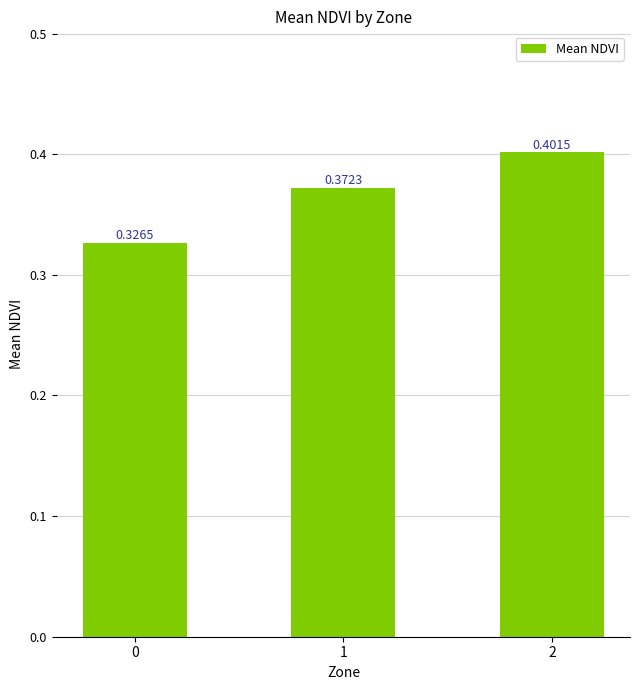

Does the chart contain any negative values?

No